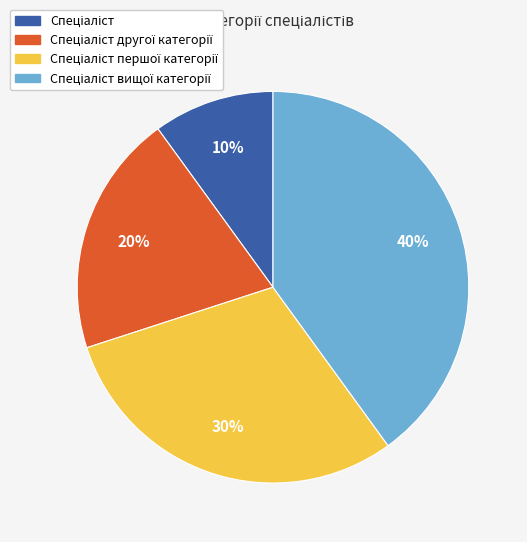

To the nearest percent, what is the difference between the largest and smallest slice percentages?

30%